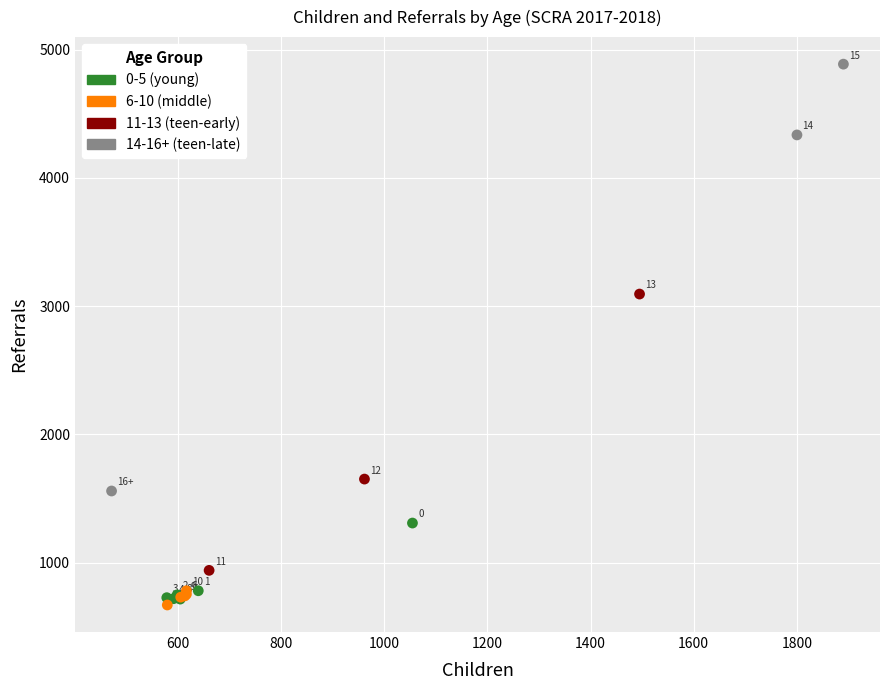

Which series has the largest Y range (max minus min)?

14-16+ (teen-late)